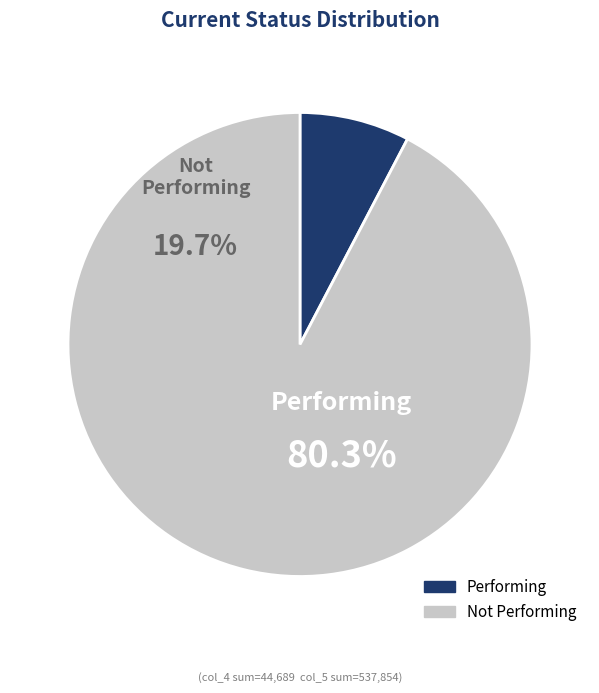

Is the sum of 19 and 21 greater than half?

No